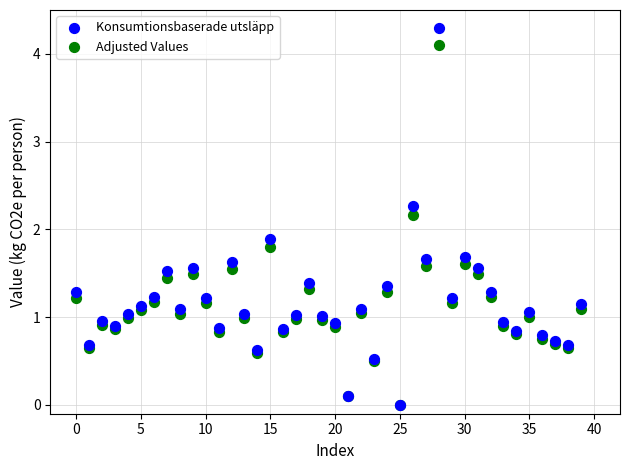

In the Konsumtionsbaserade utsläpp series, what Y value is closest to 2?

1.9